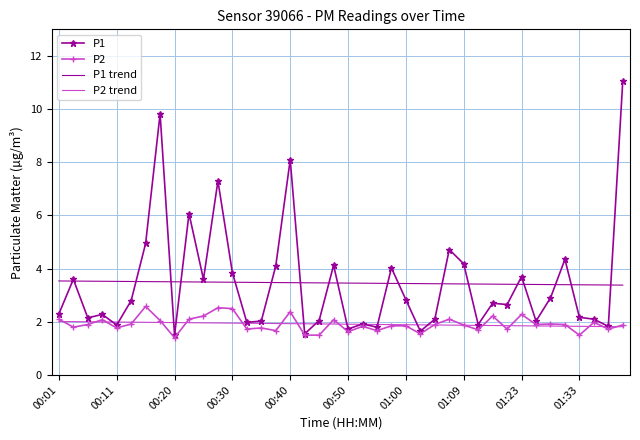

Which series has the widest spread of values?

P1